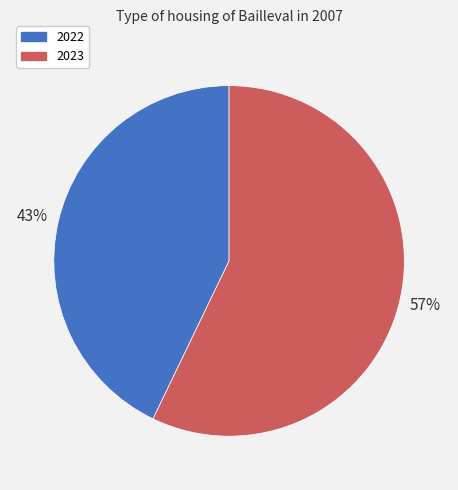

What is the majority slice?

2023